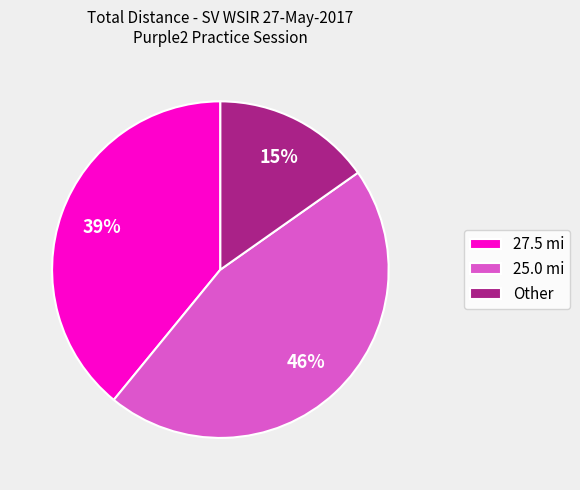

To the nearest percent, what is the combined percentage of Other and 25.0 mi?

61%